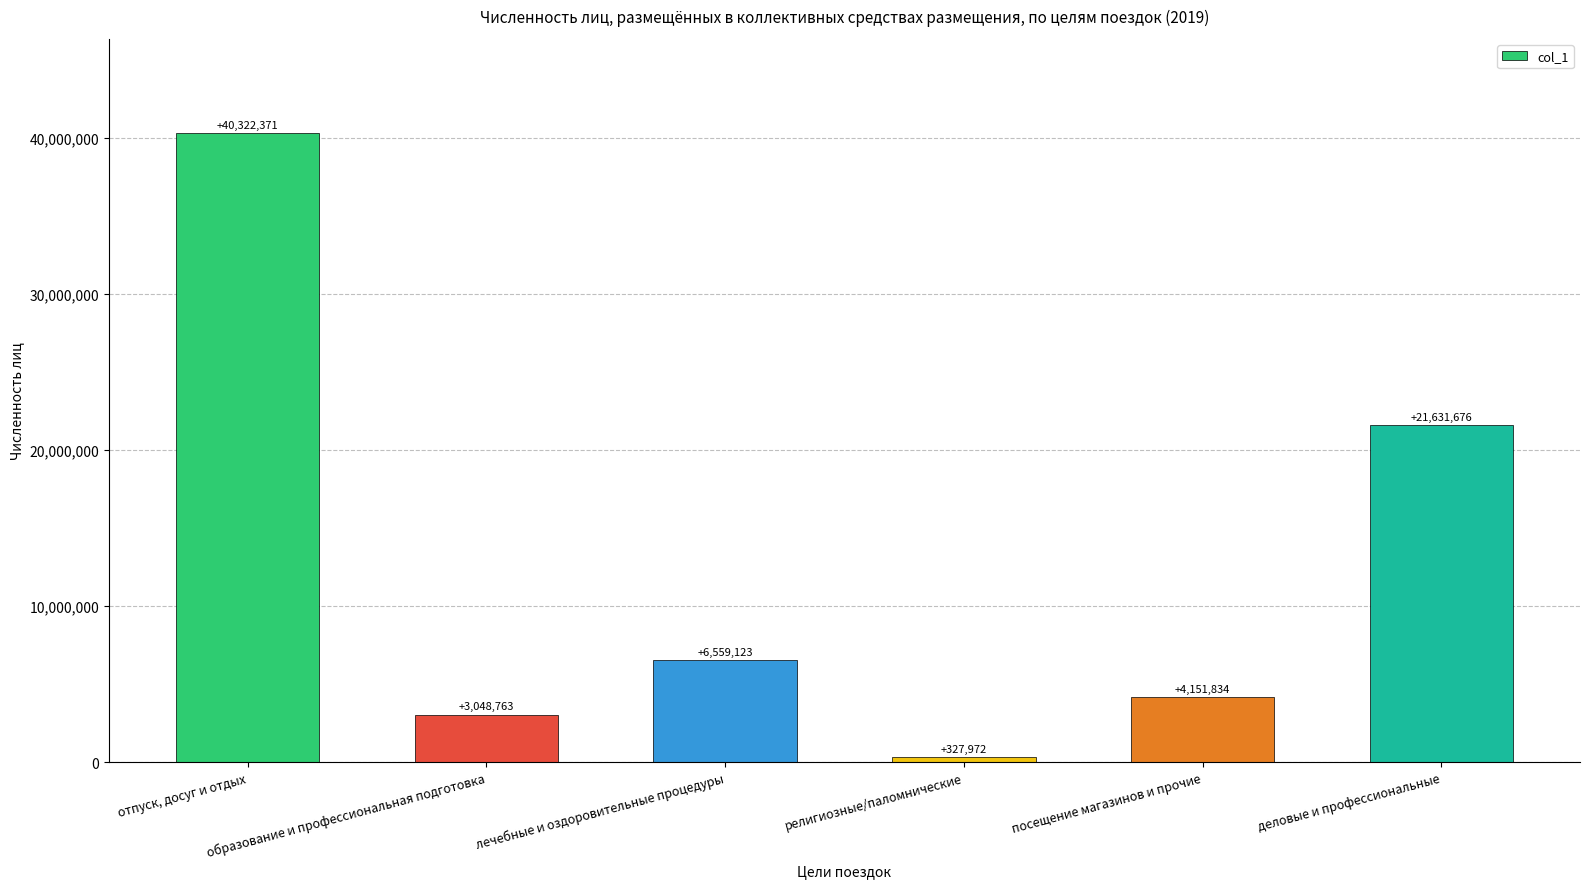

What is the difference between the maximum and minimum values?

39994399